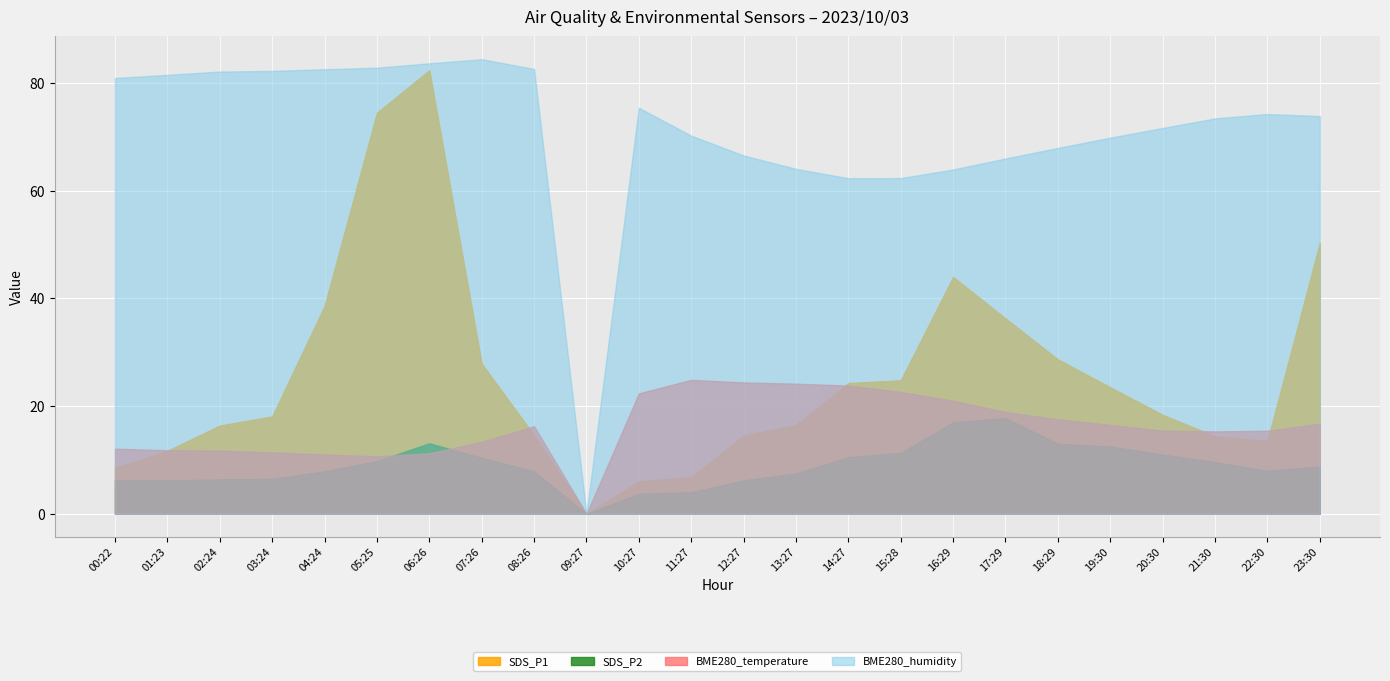

Reading right to left, transcribe all the data shown in this chart.

SDS_P1: 50.3	13.5	14.4	18.4	23.5	28.7	36.3	44.0	24.8	24.3	16.5	14.5	6.8	6.0	0.0	14.6	27.9	82.4	74.5	38.6	18.1	16.4	11.7	8.5
SDS_P2: 8.8	8.0	9.6	11.0	12.5	13.0	17.8	17.0	11.3	10.5	7.5	6.2	4.0	3.7	0.0	7.9	10.4	13.1	9.8	7.9	6.5	6.4	6.2	6.2
BME280_temperature: 16.7	15.4	15.3	15.5	16.5	17.6	18.9	21.0	22.6	23.8	24.2	24.4	24.9	22.4	0.0	16.3	13.4	11.2	10.7	11.0	11.4	11.8	11.8	12.1
BME280_humidity: 73.9	74.3	73.5	71.7	69.9	68.0	66.0	64.0	62.4	62.3	64.1	66.6	70.2	75.4	0.0	82.6	84.5	83.7	82.9	82.6	82.3	82.2	81.5	81.0